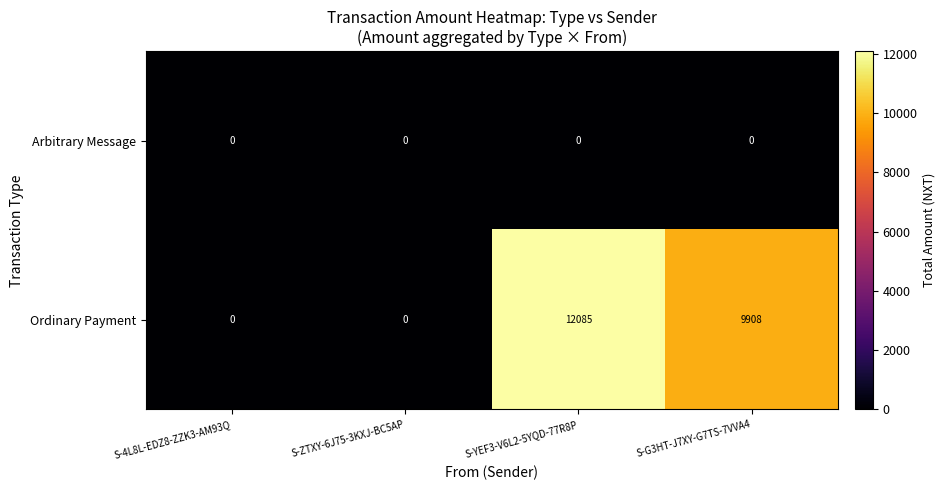

How many distinct data groups are displayed?

2